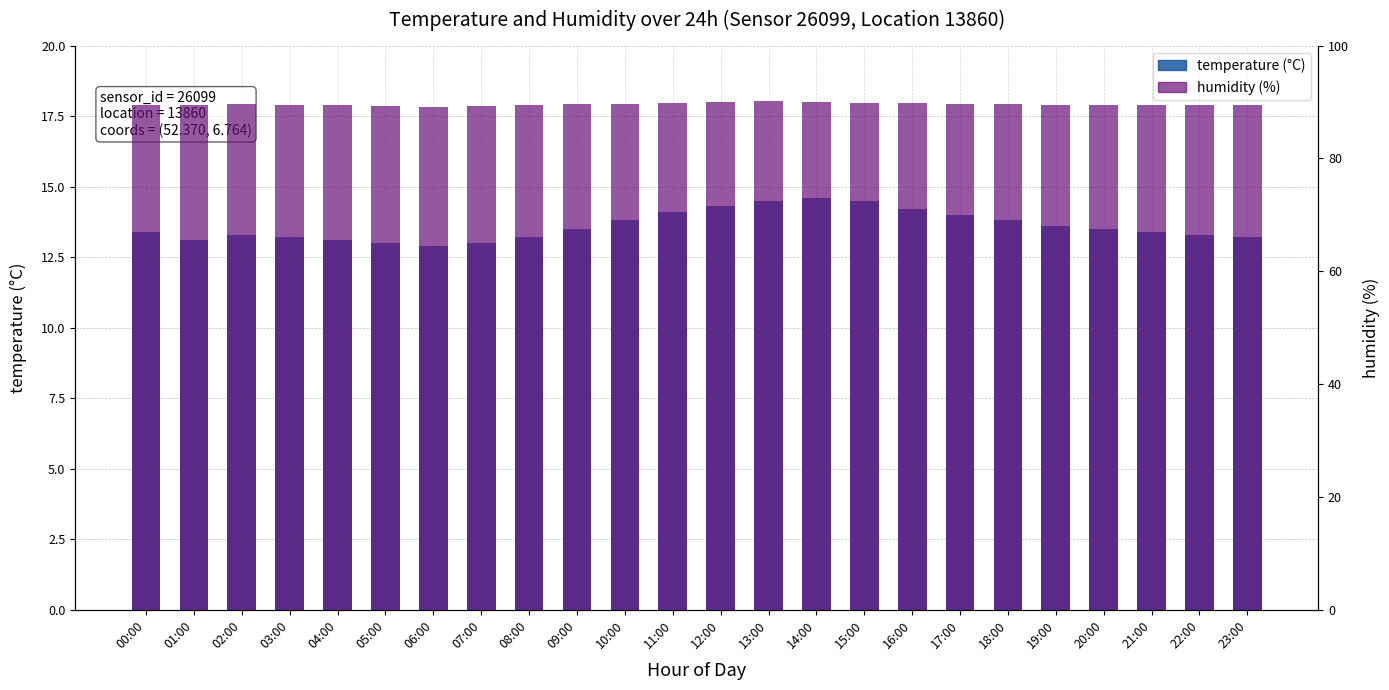

Between 07:00 and 20:00, which series saw the biggest shift?

temperature